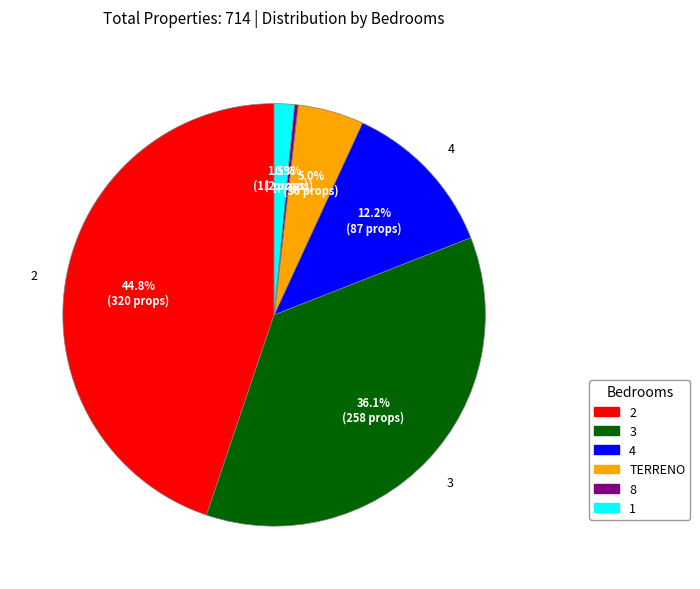

Combined, do 8 and 1 account for over 50%?

No